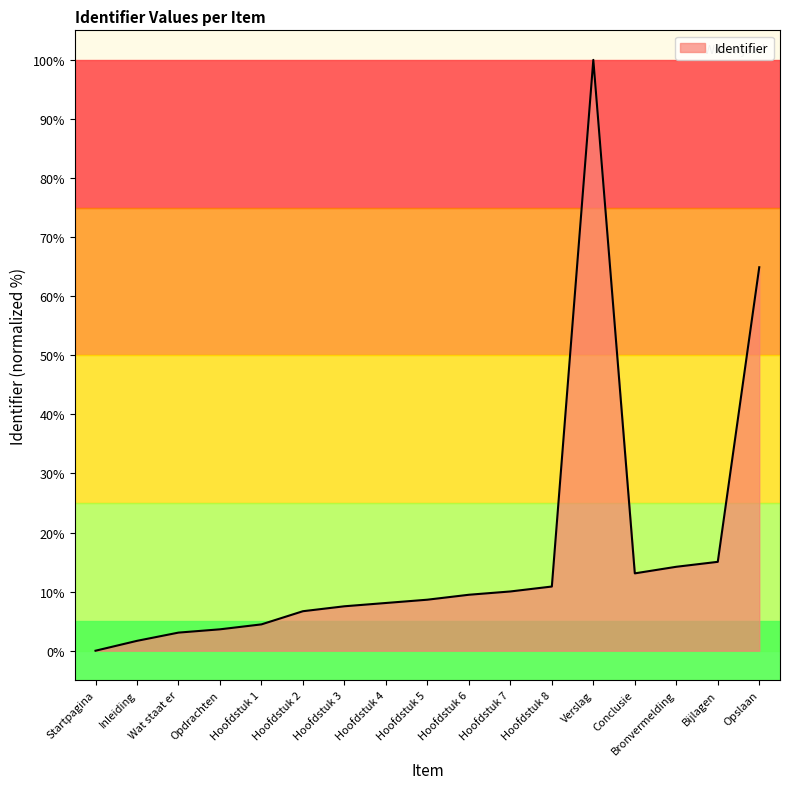

What is the average value?

16.5